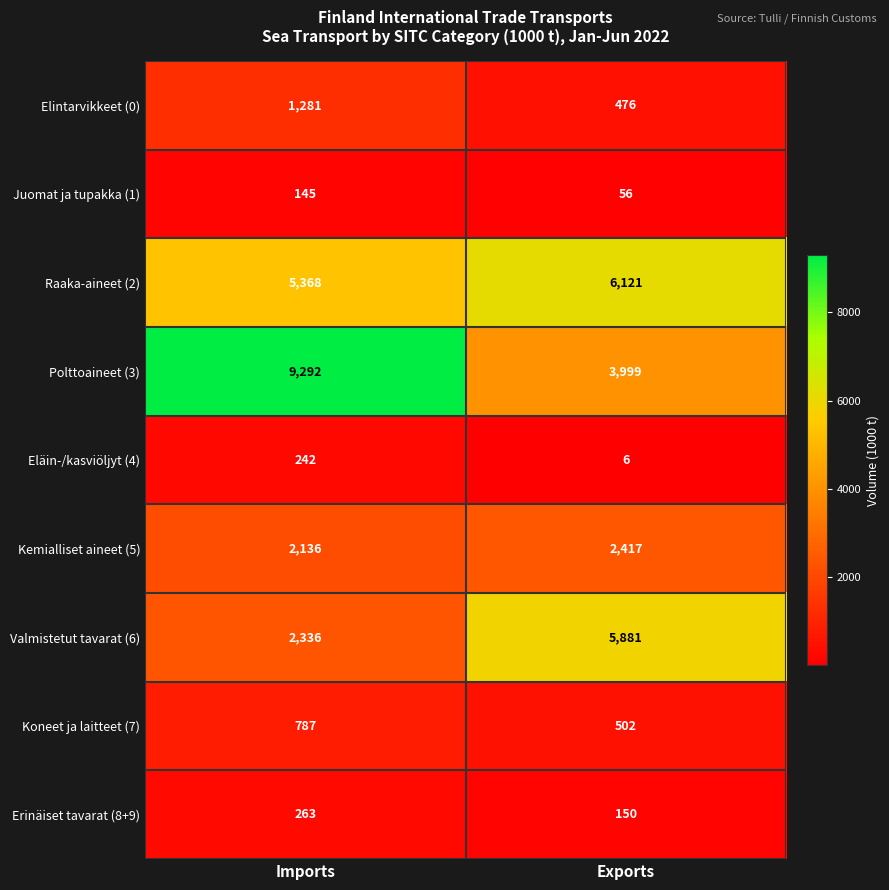

Which series has the largest range (max minus min)?

Polttoaineet (3)